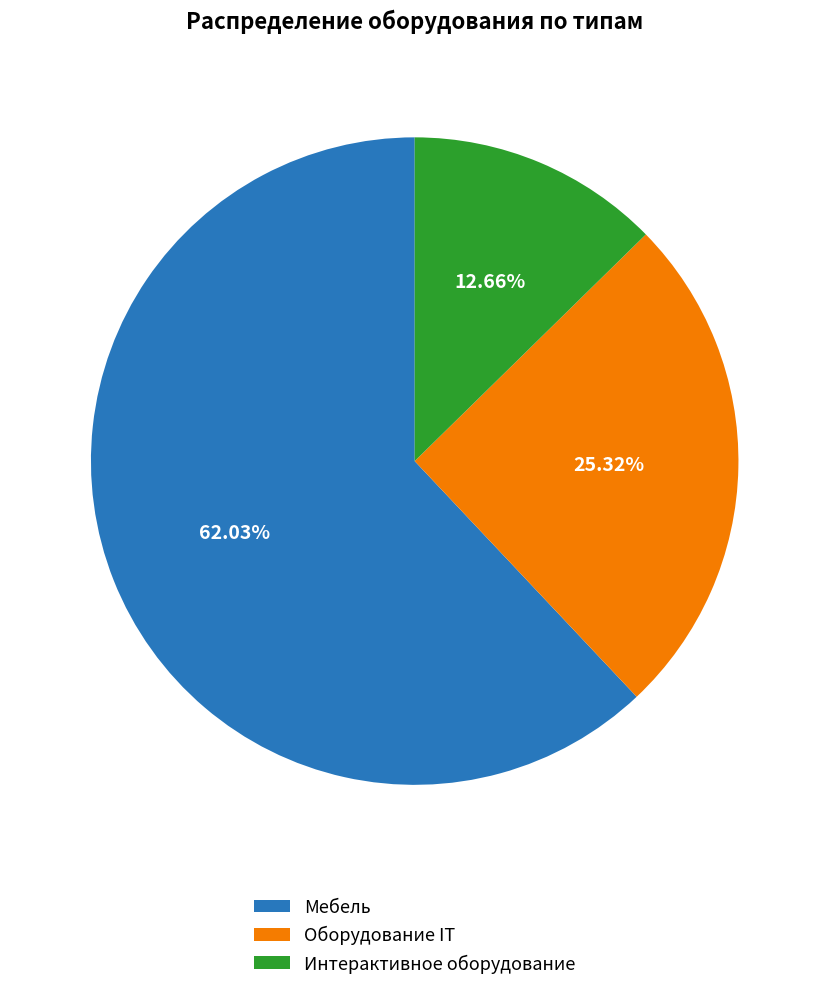

Rank the categories by value from lowest to highest.

Интерактивное оборудование, Оборудование IT, Мебель